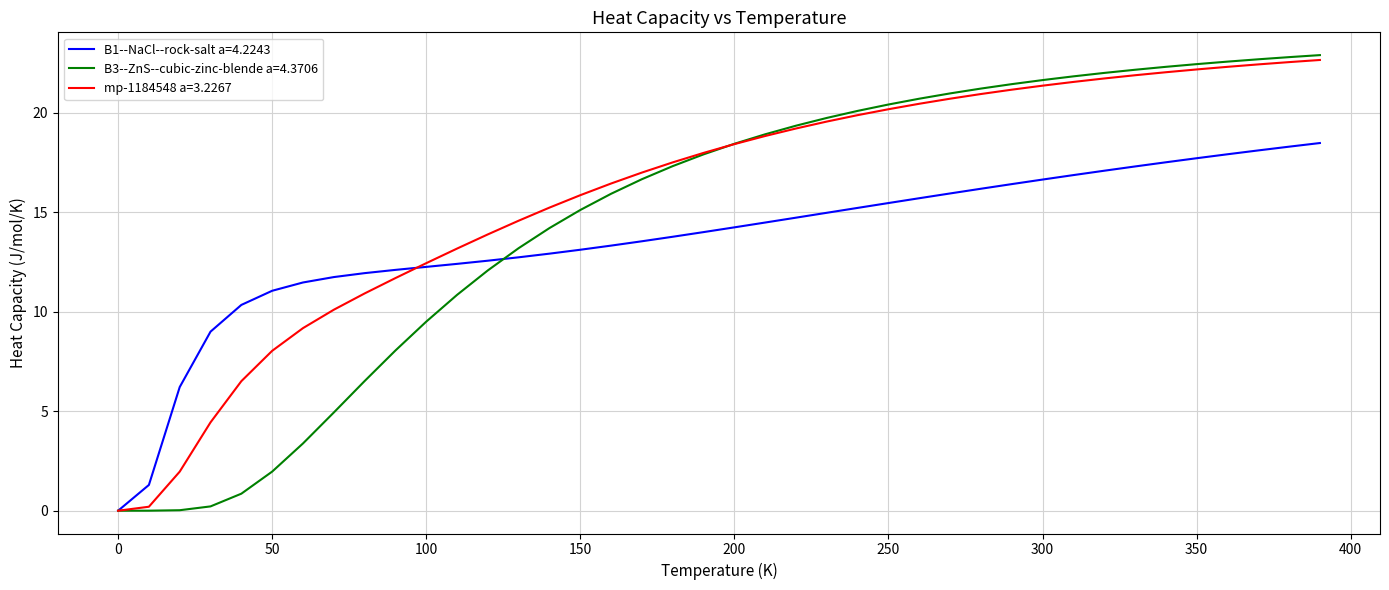

True or false: B3--ZnS--cubic-zinc-blende a=4.3706 and mp-1184548 a=3.2267 intersect in this chart.

True